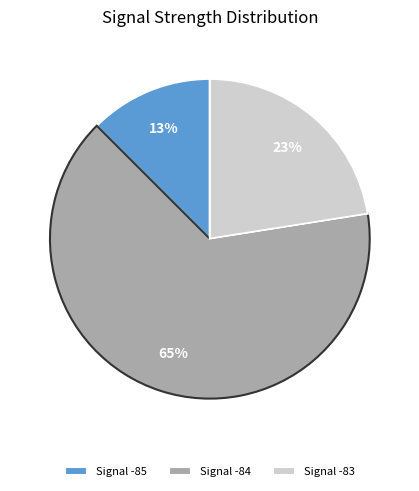

How many slices are in this pie chart?

3